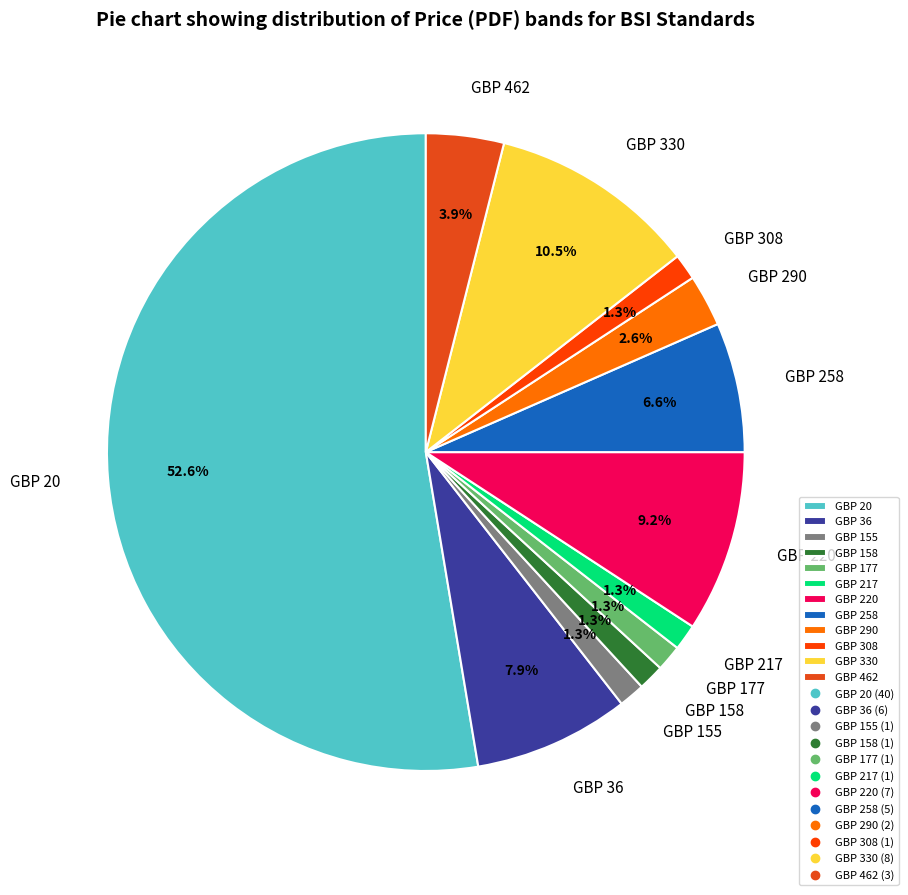

Count the number of slices in the pie.

12